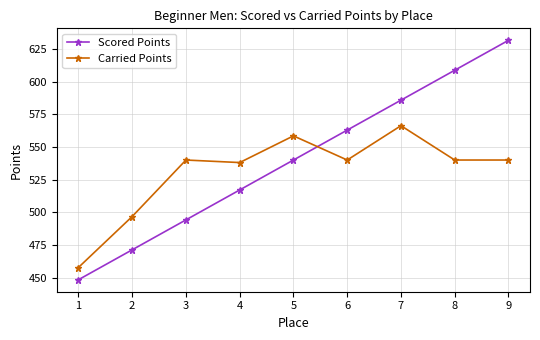

In Carried Points, how many points are higher than both neighbors (excluding endpoints)?

3